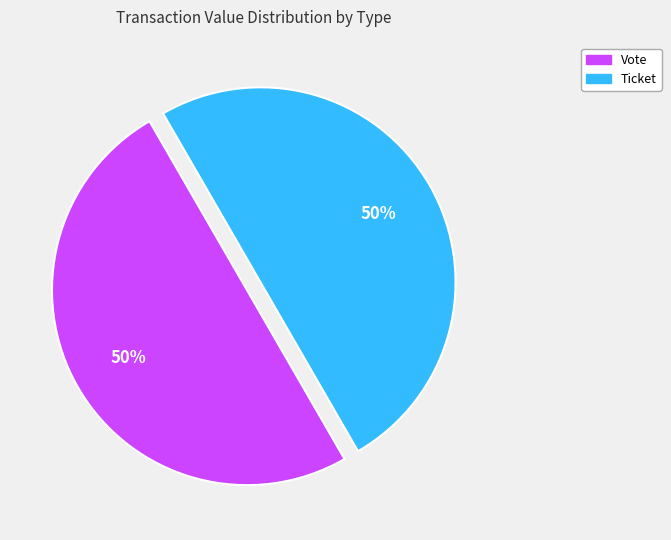

To the nearest percent, what is the average slice percentage?

50%